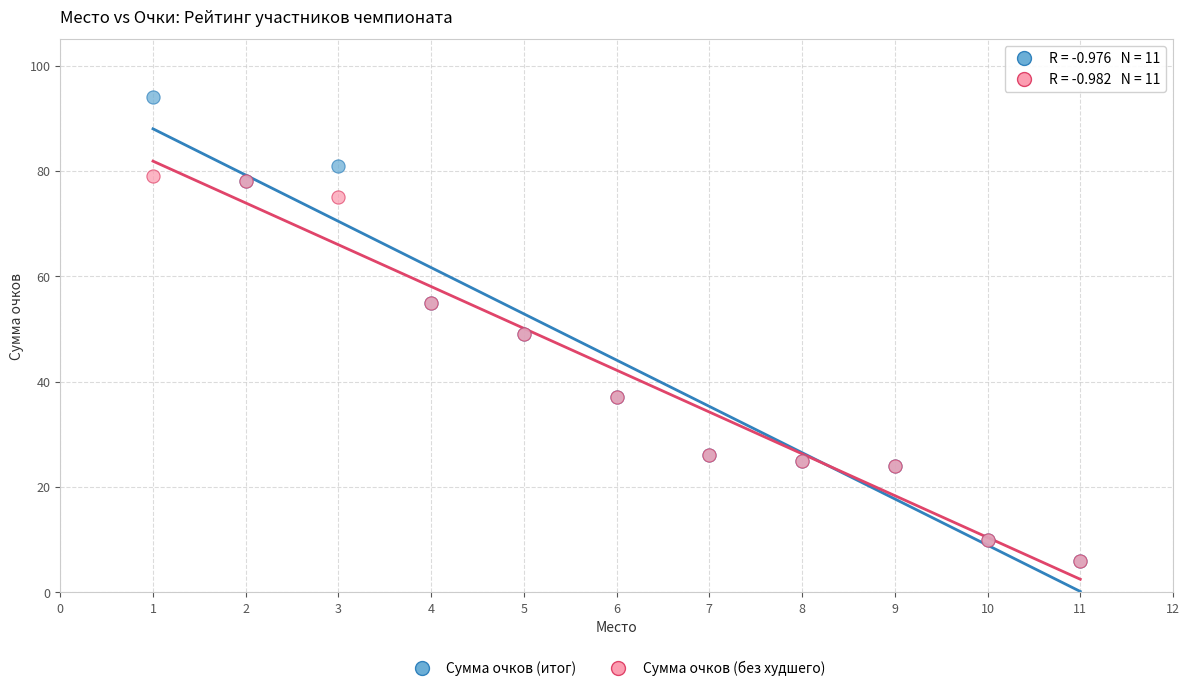

Which series contains the highest Y value?

Сумма очков (итог)